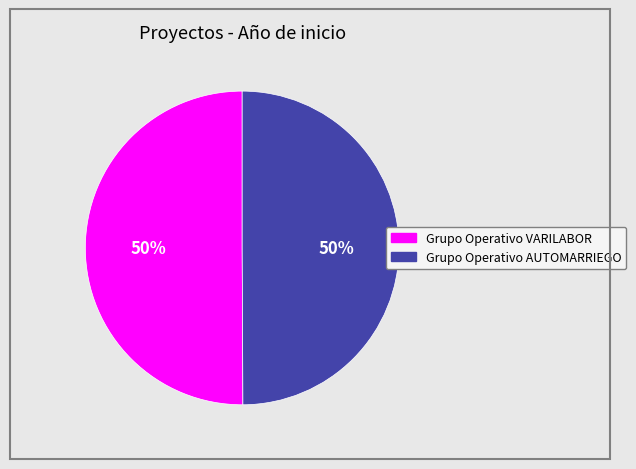

To the nearest percent, what is the average slice percentage?

50%